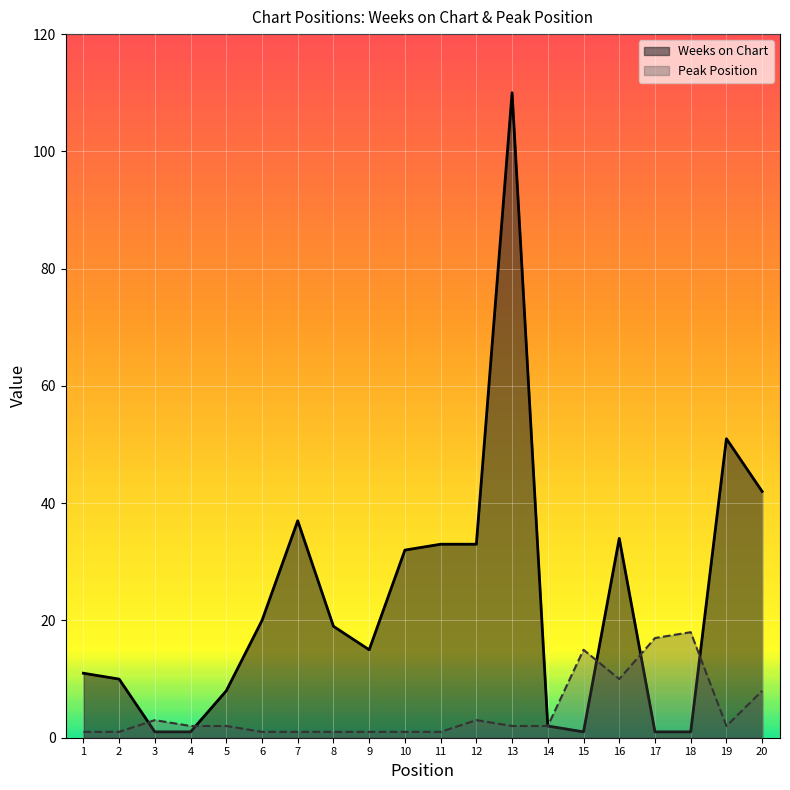

Where do Peak Position and Weeks on Chart first cross each other?

2 and 3